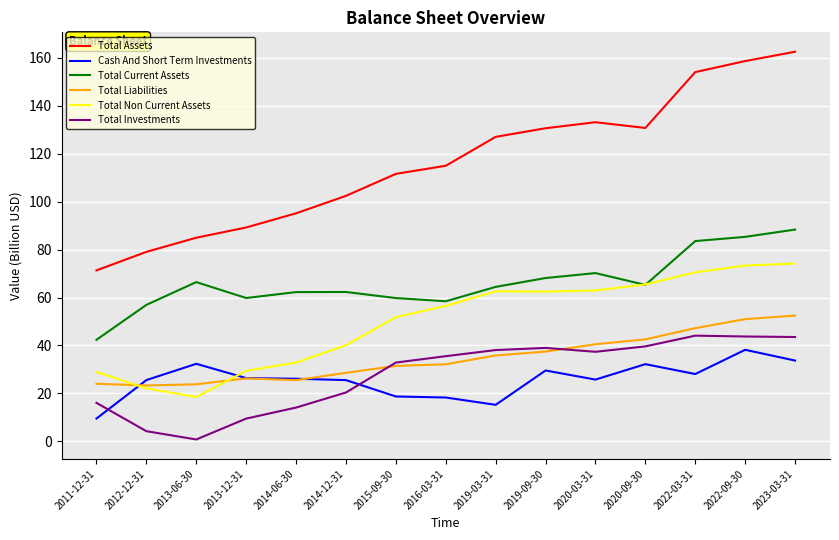

What position from the right is 2014-12-31?

10